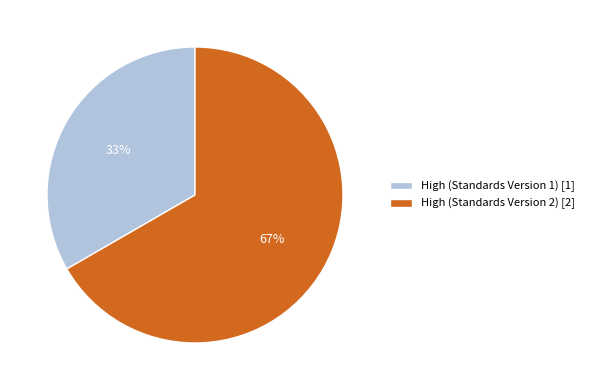

Which has a higher value, High (Standards Version 1) [1] or High (Standards Version 2) [2]?

High (Standards Version 2) [2]